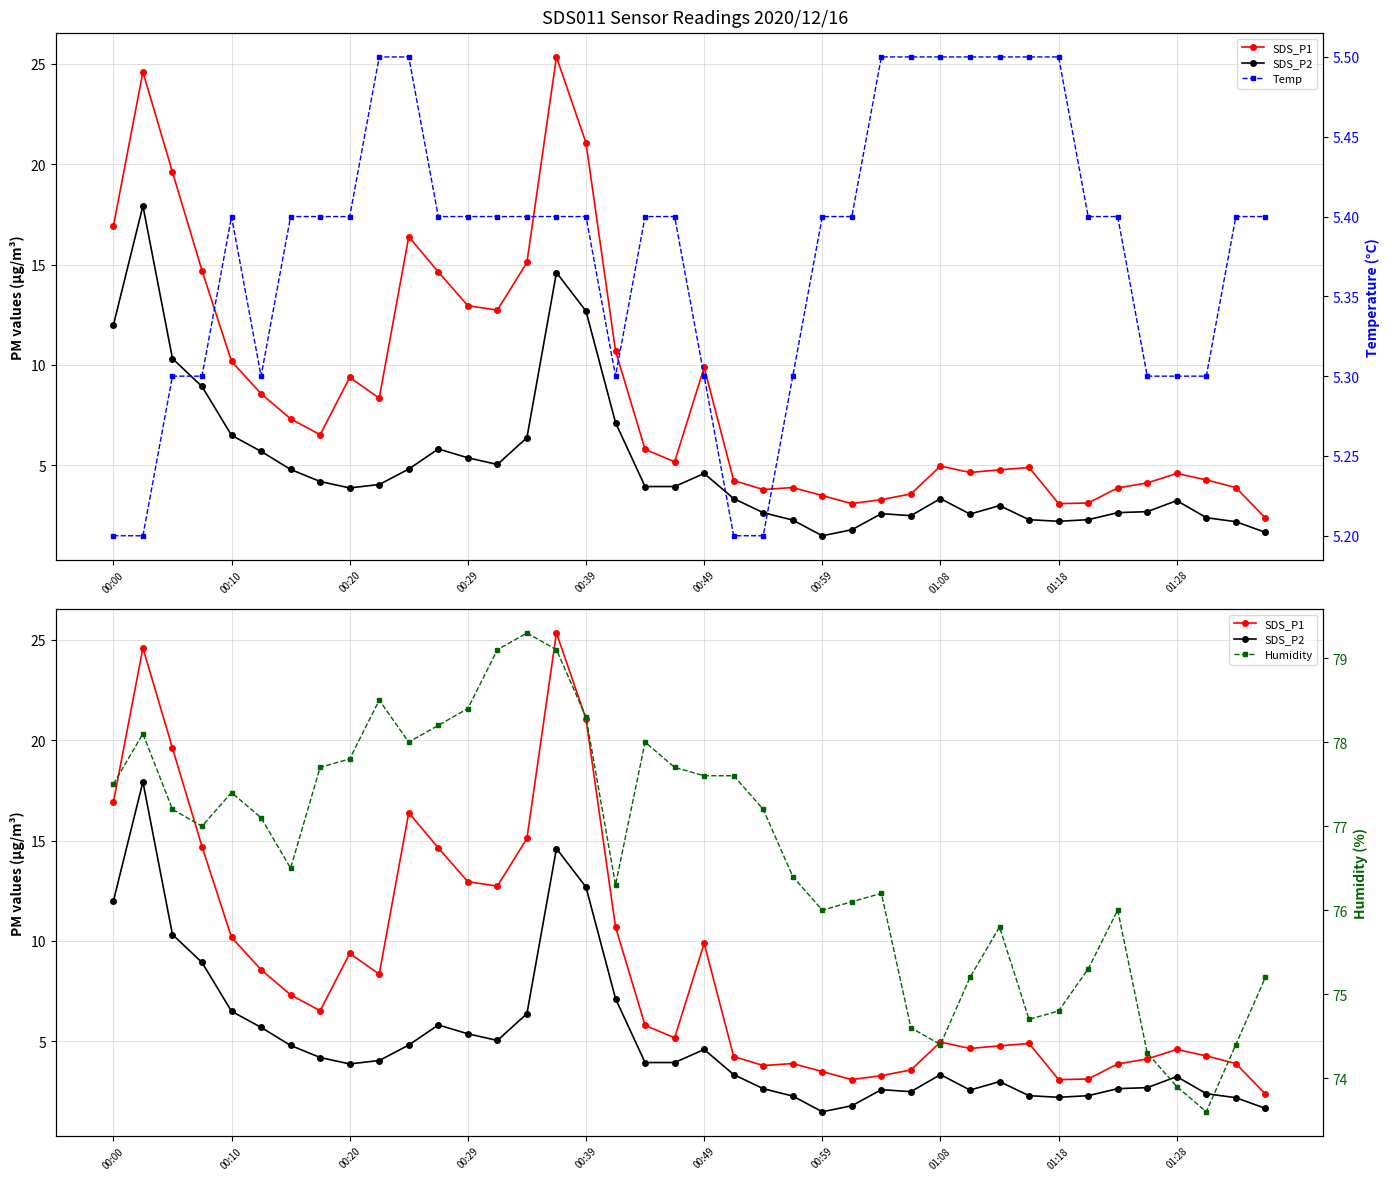

True or false: Humidity and SDS_P2 cross at least once.

False